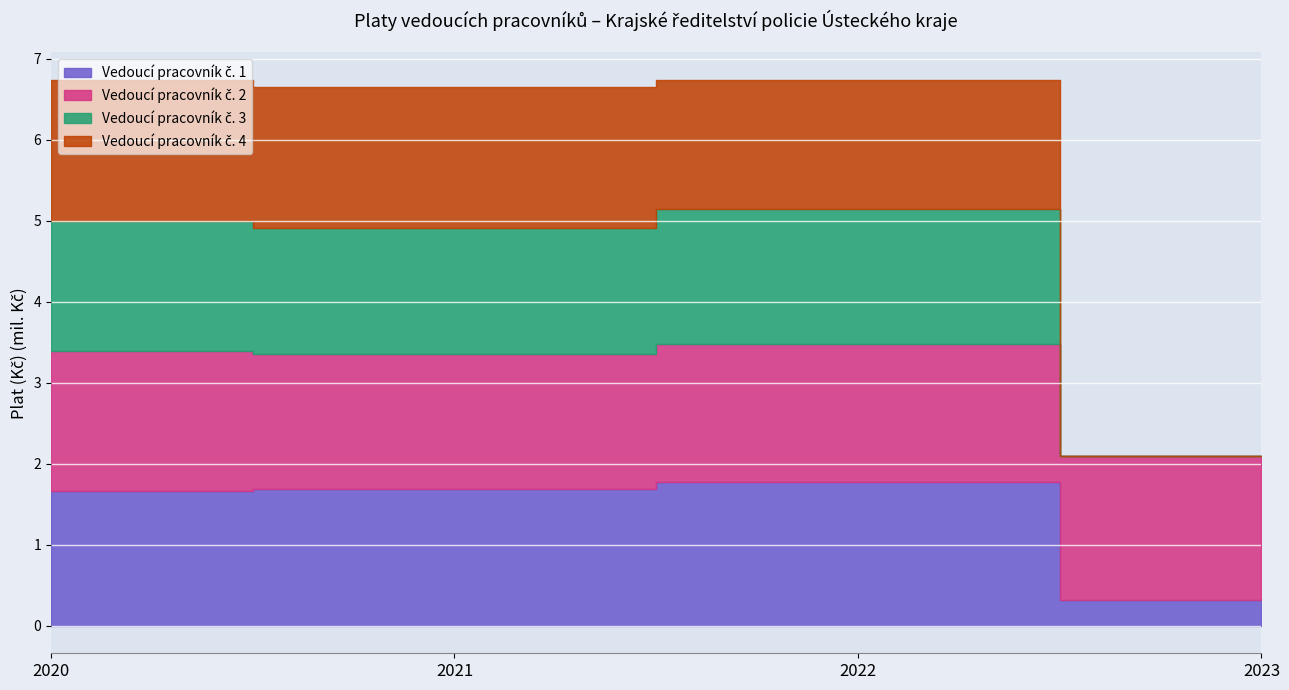

Is it true that Vedoucí pracovník č. 3 equals -1164737 at 2023?

False